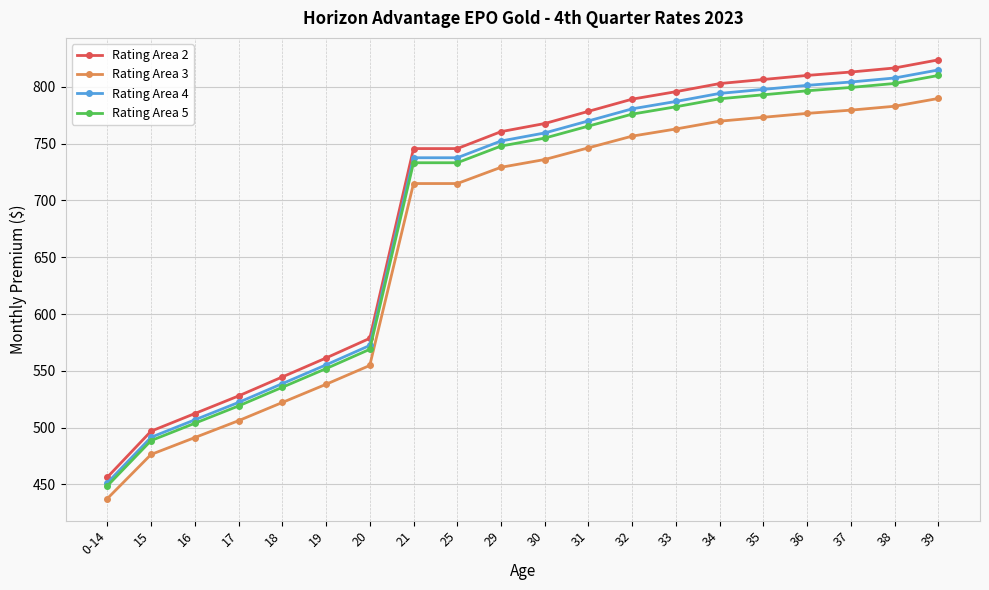

True or false: Rating Area 5 has more than 1 interior local peaks.

False